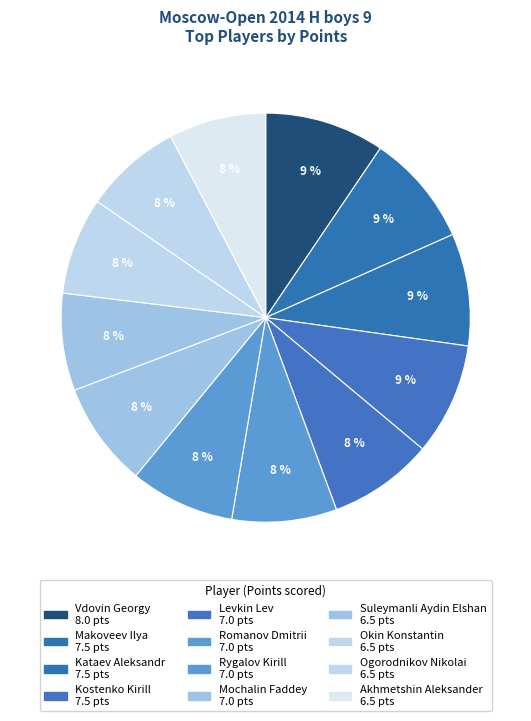

What is the ratio of the value at Okin Konstantin to the value at Akhmetshin Aleksander?

1.0